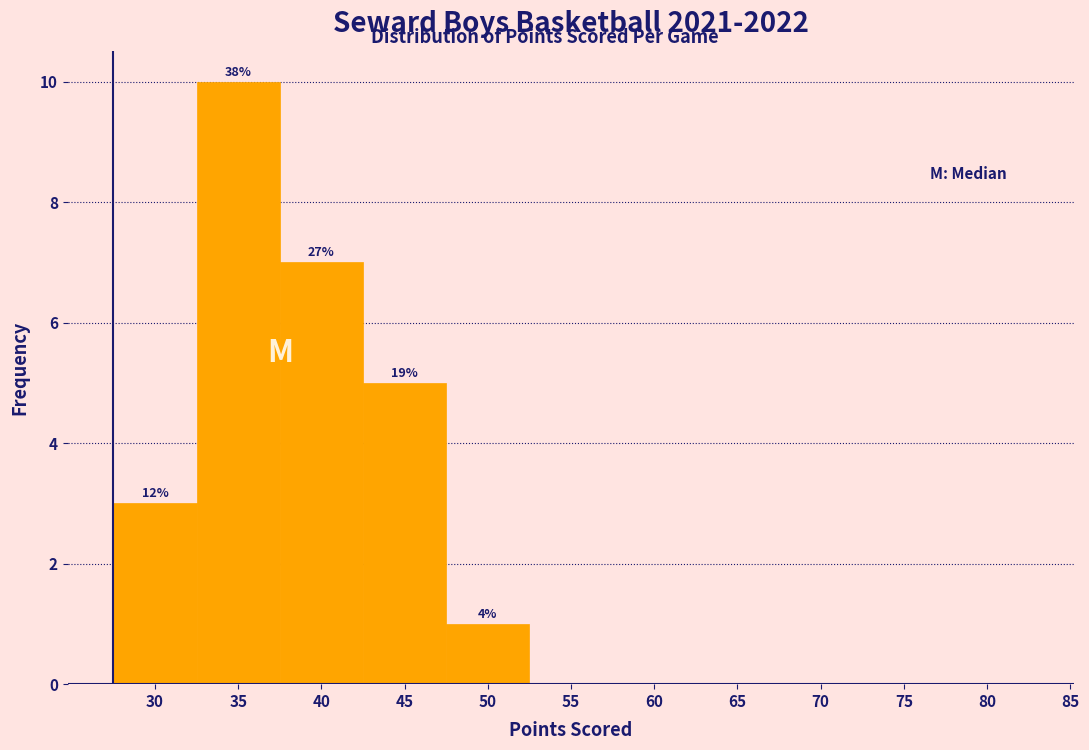

Reading left to right, transcribe all the data shown in this chart.

30=3	35=10	40=7	45=5	50=1	55=0	60=0	65=0	70=0	75=0	80=0